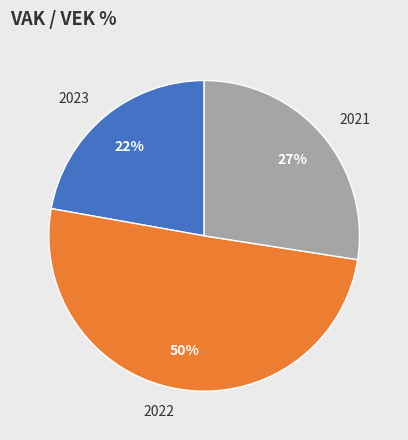

True or false: 2021 accounts for 37% of the total.

False